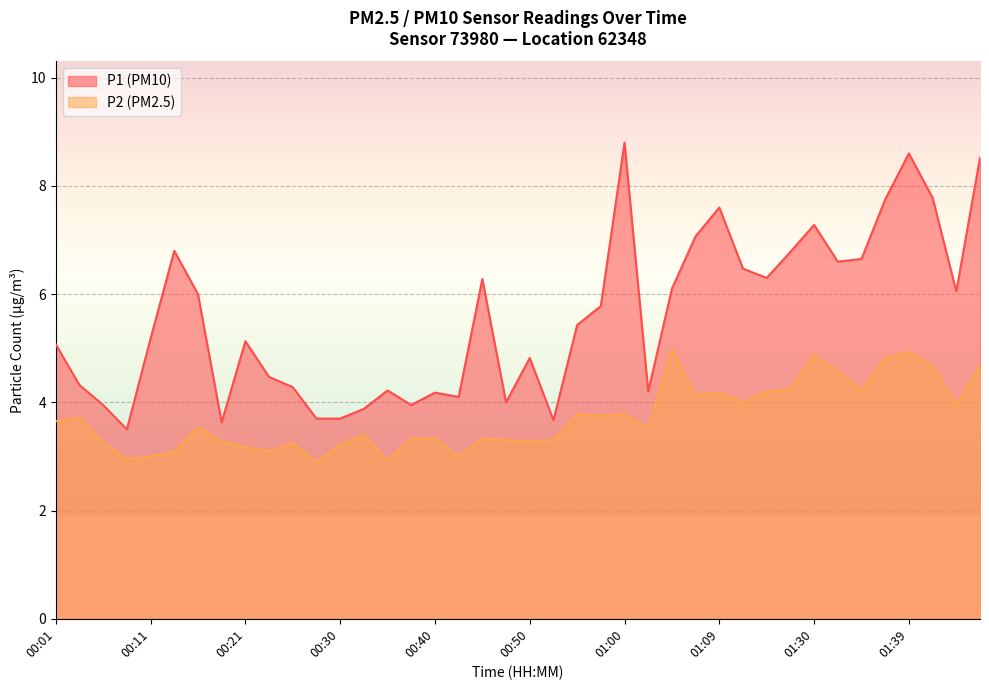

How many values in the P2 series exceed 3?

35